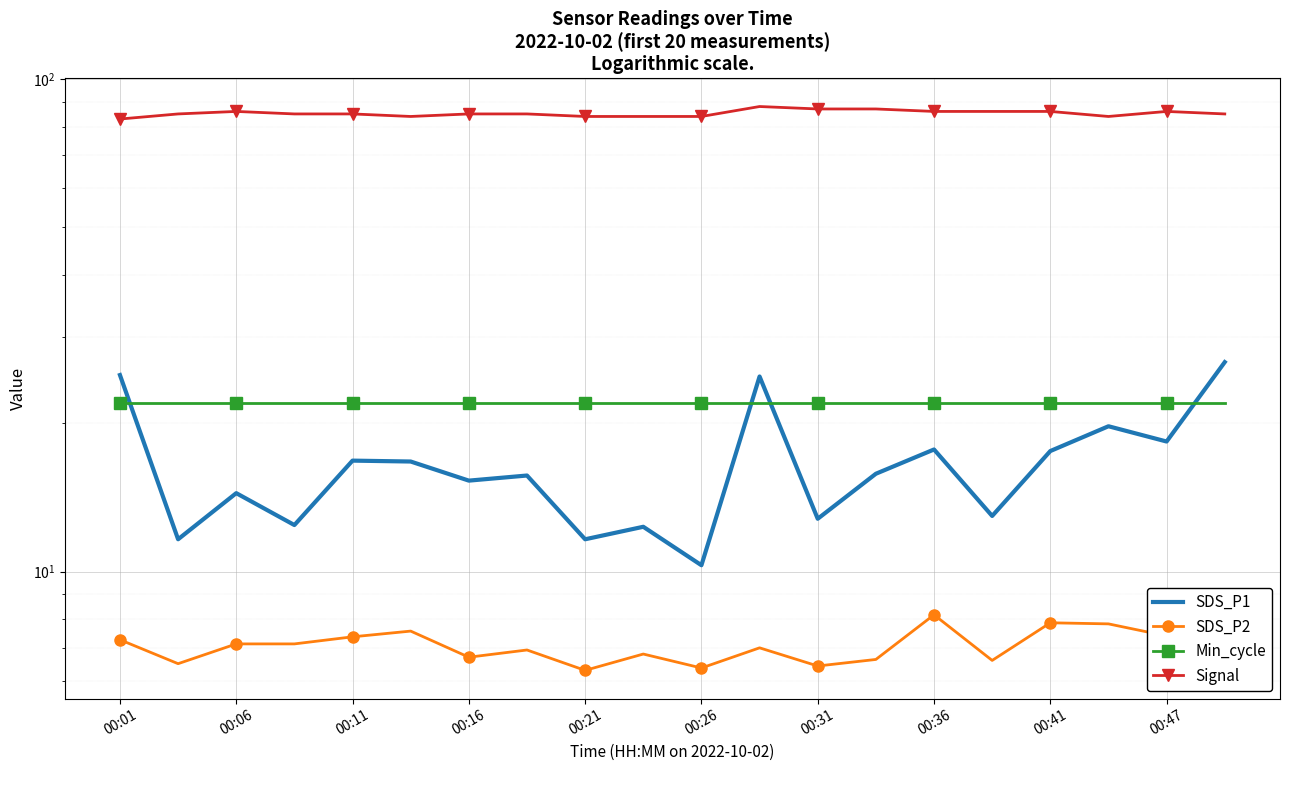

At how many categories does at least one series exceed 28?

20